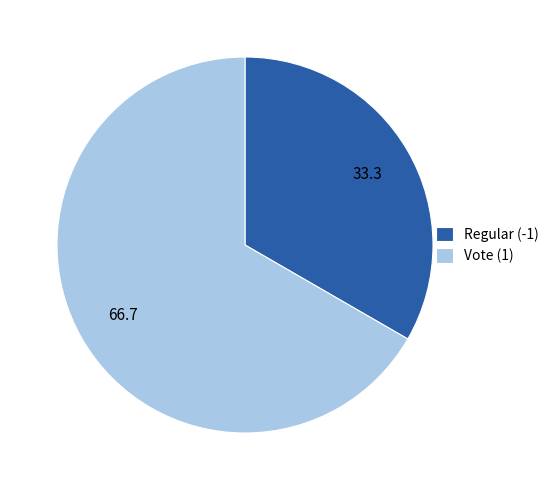

Does Vote (1) account for over 50% of the chart?

Yes